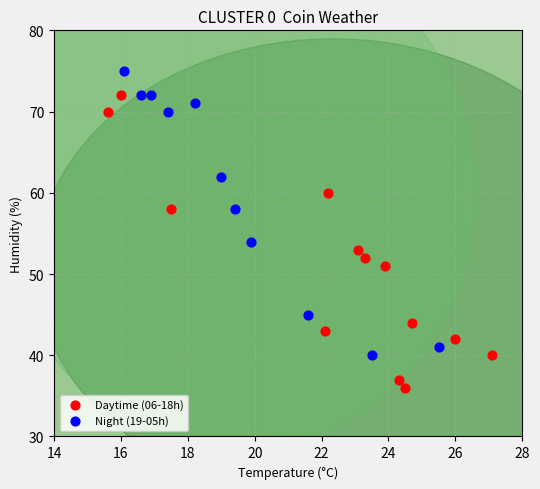

Which series has the widest spread of Y values?

Daytime (06-18h)